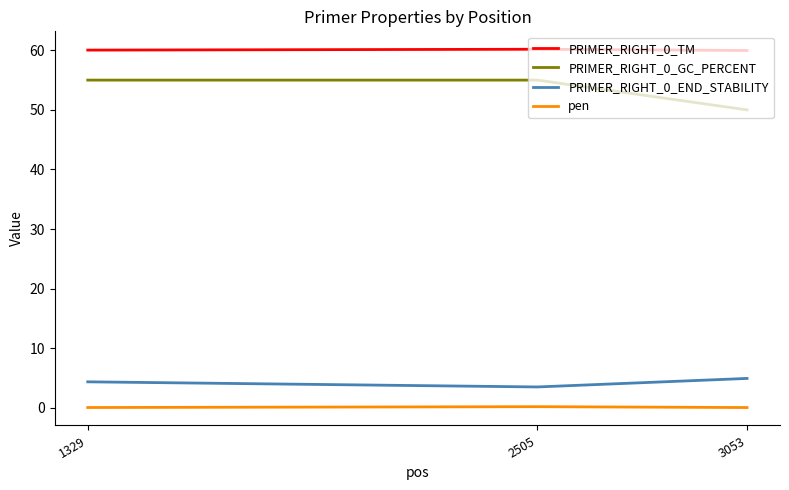

Is the value of pen at 2505 greater than the value of PRIMER_RIGHT_0_END_STABILITY at 2505?

No